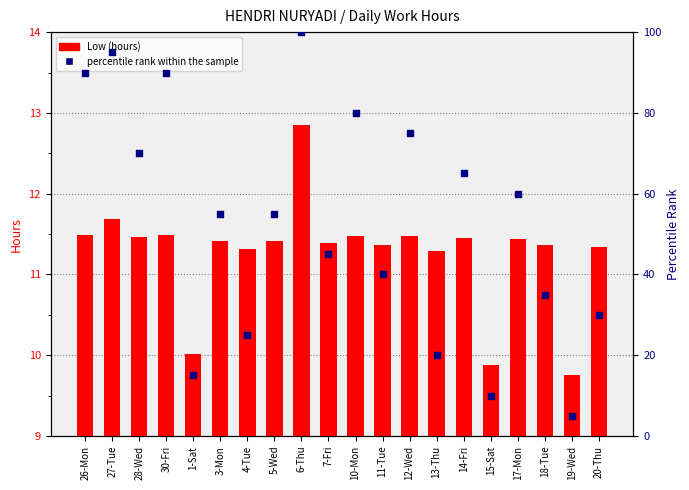

Which series contains the lowest Y value?

percentile rank within the sample